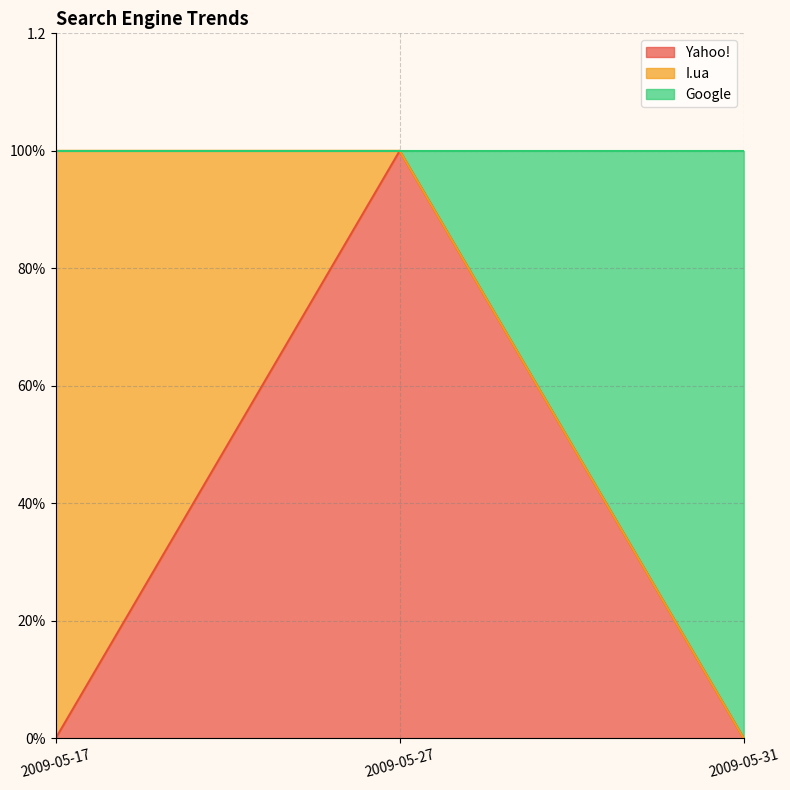

What is the difference between the highest and lowest values at 2009-05-17?

1